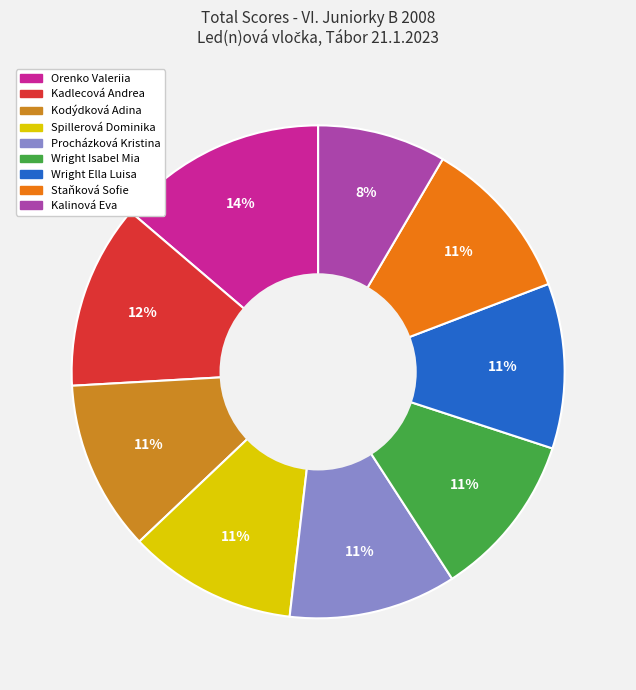

Approximately how many times larger is the value at Wright Isabel Mia compared to Kadlecová Andrea?

0.9